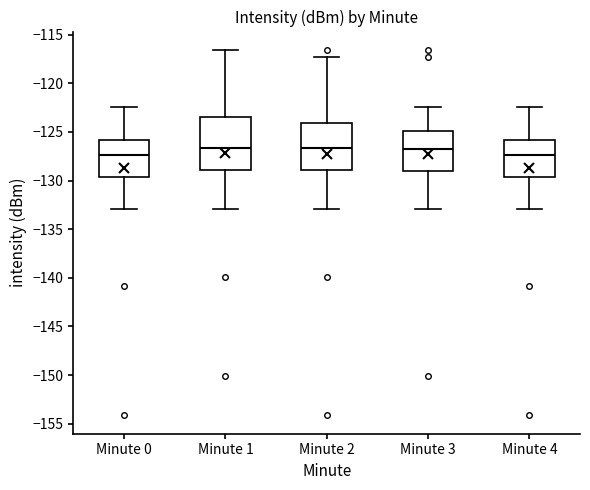

Reading left to right, read every box against the y-axis: the position of its median line, the range the box covers, and the ends of its whiskers. The values are not printed on the chart, so give them approximately, as read against the axis.

Minute 0: median -127.5, box -129.5 to -126.0, whiskers -133.0 to -122.5
Minute 1: median -126.5, box -129.0 to -123.5, whiskers -133.0 to -116.5
Minute 2: median -126.5, box -129.0 to -124.0, whiskers -133.0 to -117.5
Minute 3: median -126.5, box -129.0 to -125.0, whiskers -133.0 to -122.5
Minute 4: median -127.5, box -129.5 to -126.0, whiskers -133.0 to -122.5